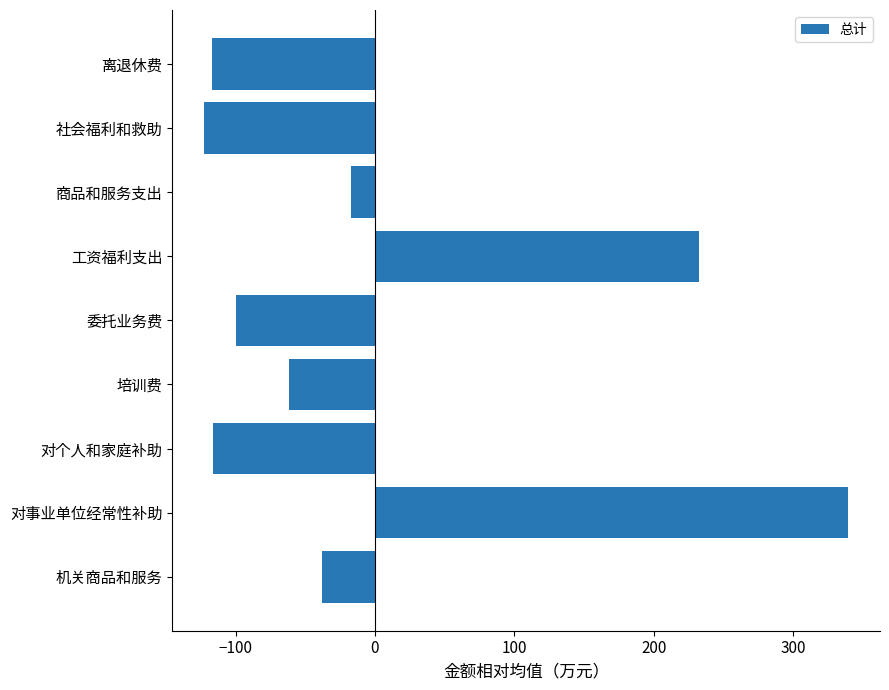

What is the approximate value at 委托业务费?

-99.9